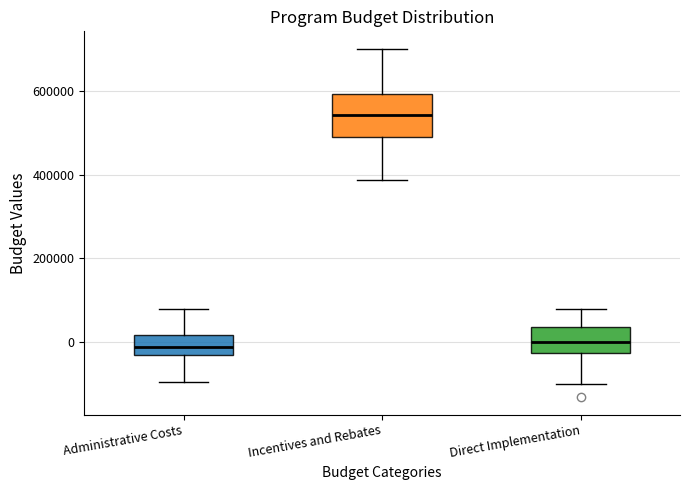

Which box is the tallest, from its lower edge to its upper edge?

Incentives and Rebates